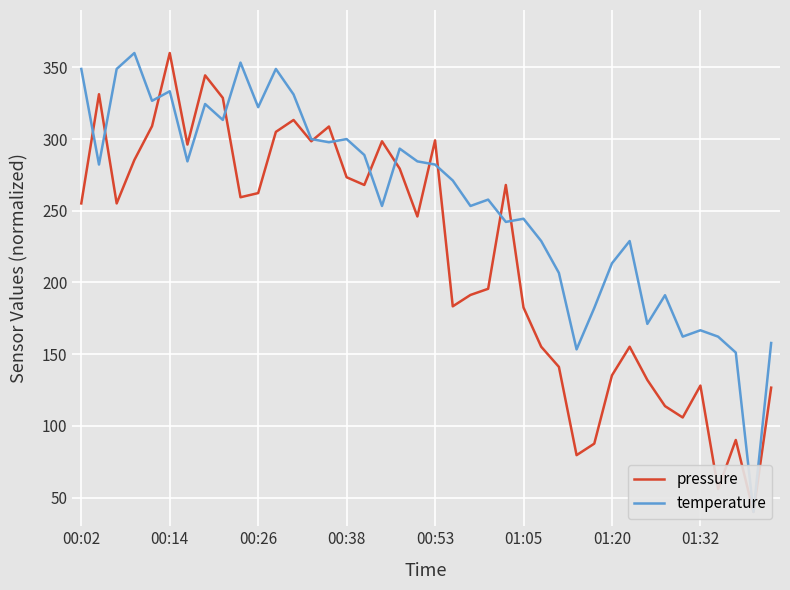

Where does the temperature series first go above 282?

00:02